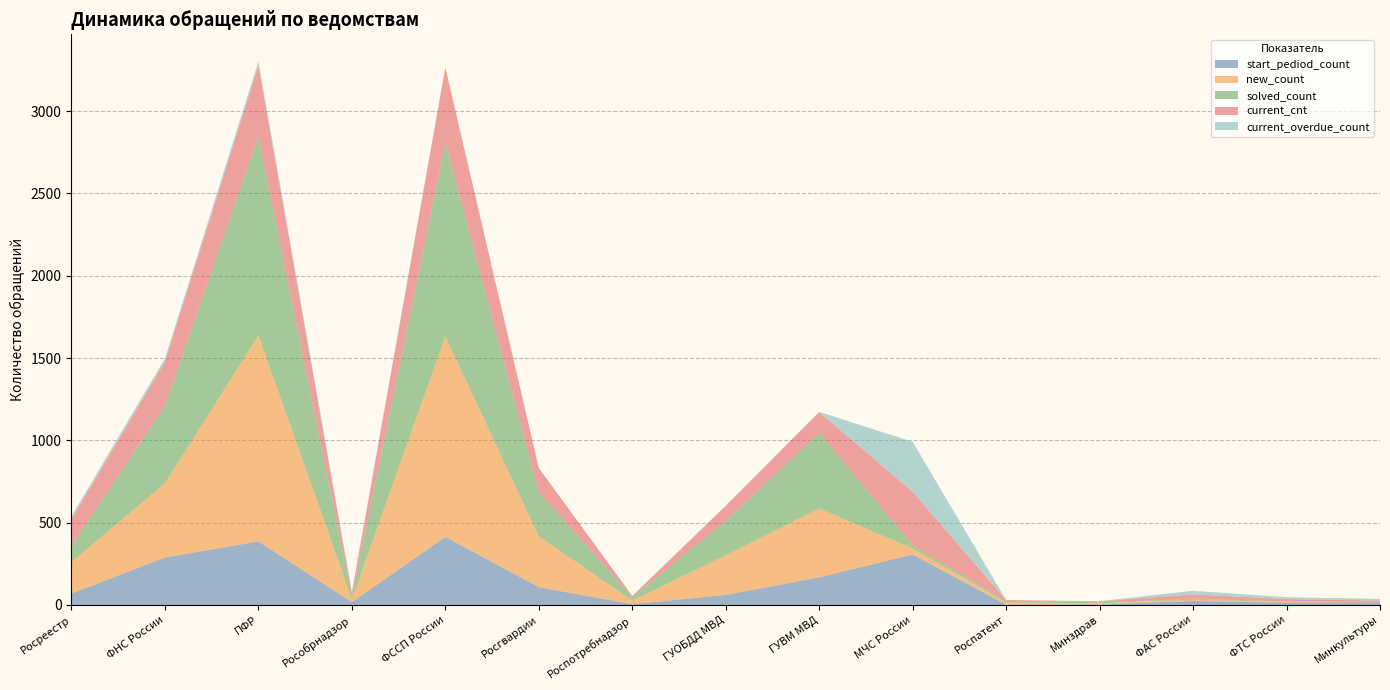

Reading left to right, list all the values displayed in this chart.

start_pediod_count: 70	288	386	17	414	108	5	61	168	307	2	3	25	13	13
new_count: 191	451	1252	18	1218	308	22	240	418	36	13	8	7	5	0
solved_count: 100	472	1207	11	1176	269	20	210	460	20	9	5	5	4	2
current_cnt: 161	267	431	24	456	147	7	91	126	323	6	6	27	14	11
current_overdue_count: 17	19	25	11	0	0	1	1	1	305	0	1	22	11	11